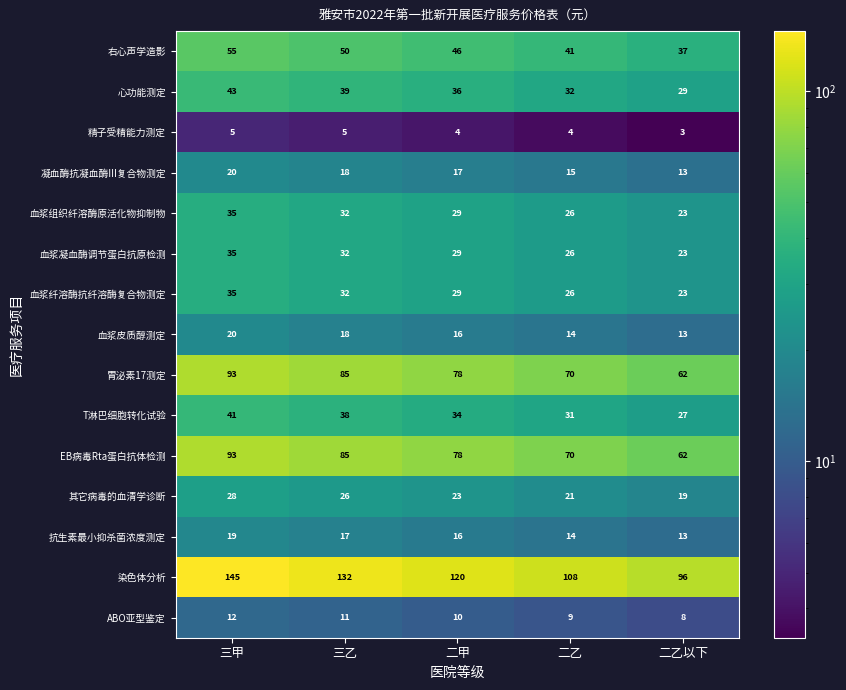

At which category is the sum across all series the highest?

三甲